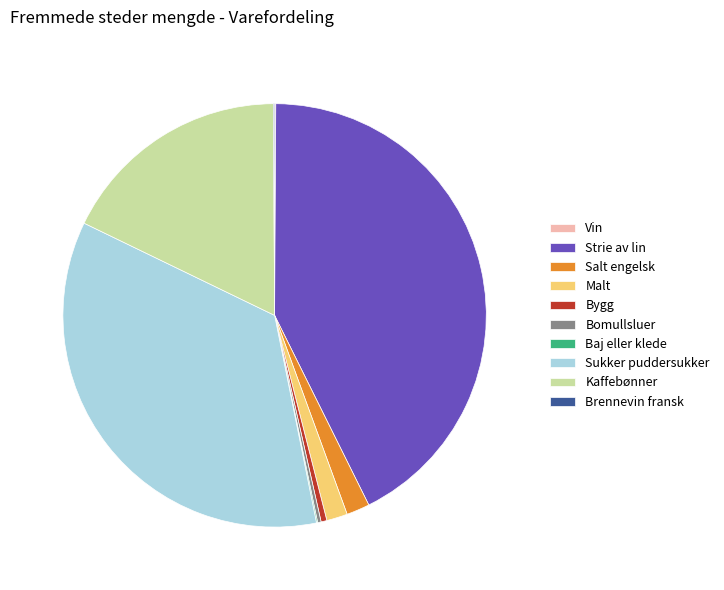

Which slice is the largest?

Strie av lin